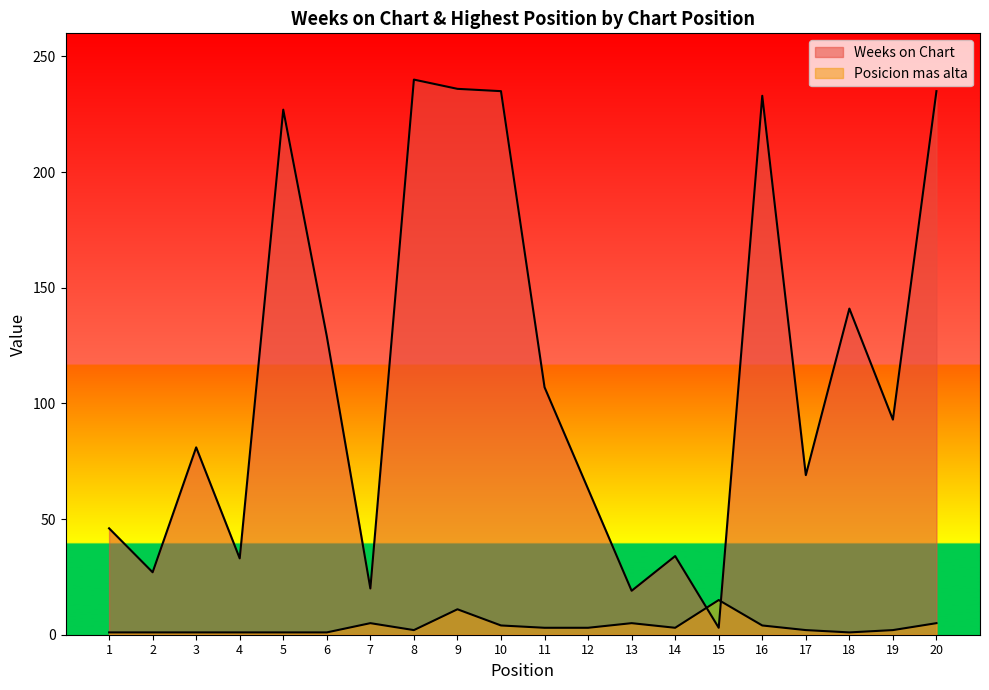

The Posicion mas alta series shows 3 at 11. True or false?

True